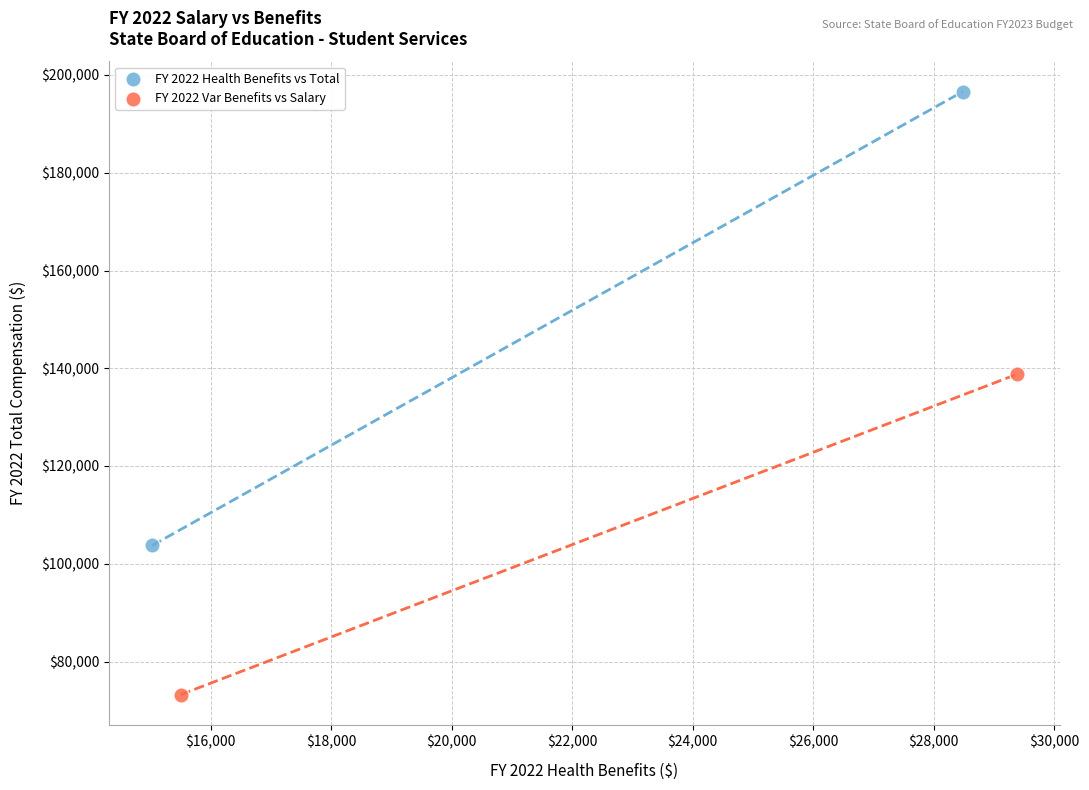

Which series has the widest spread of Y values?

FY 2022 Health Benefits vs Total